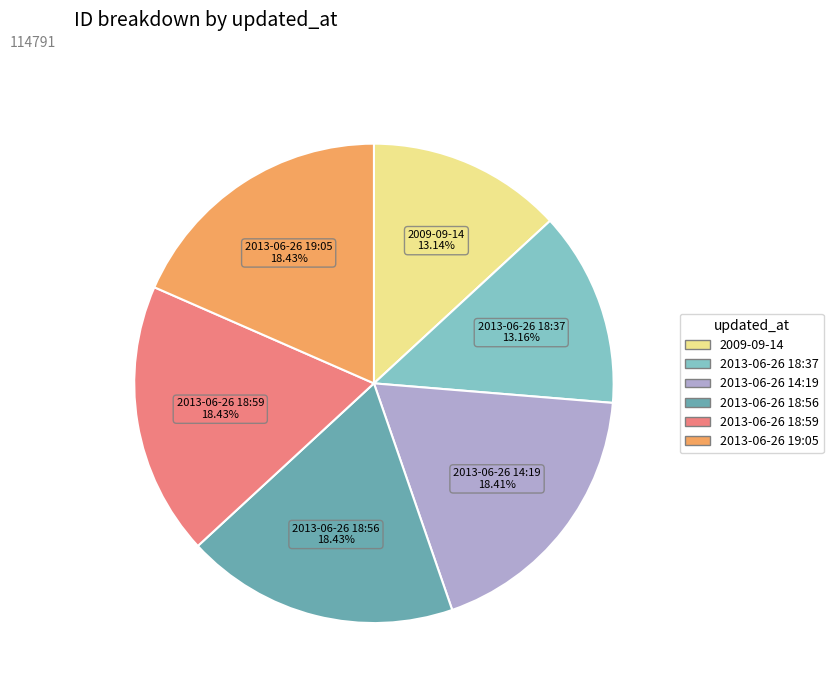

Is there any slice that represents more than half of the pie?

No